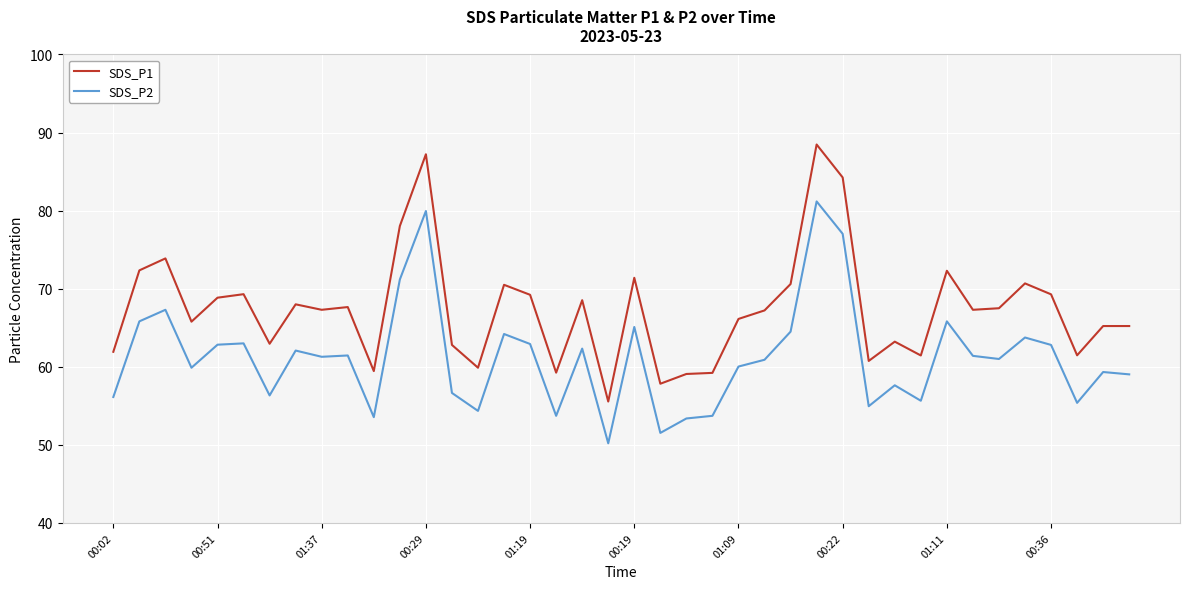

What are all the series names shown in the legend?

SDS_P1, SDS_P2